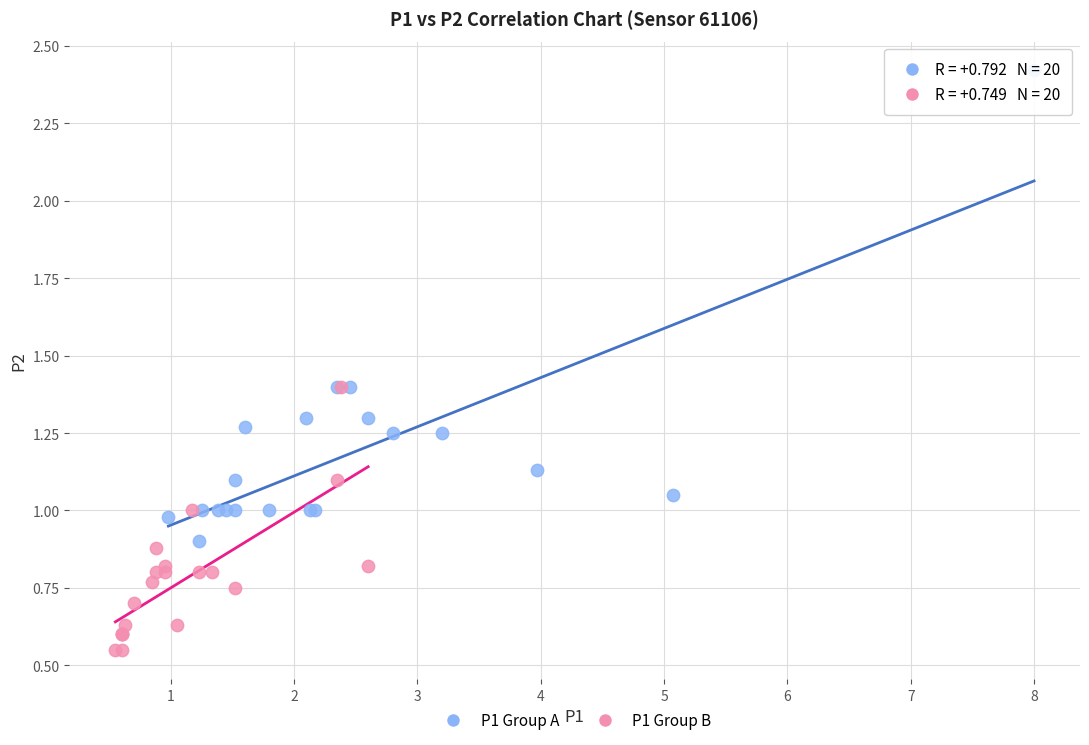

Which series reaches the maximum Y coordinate?

P1 Group A